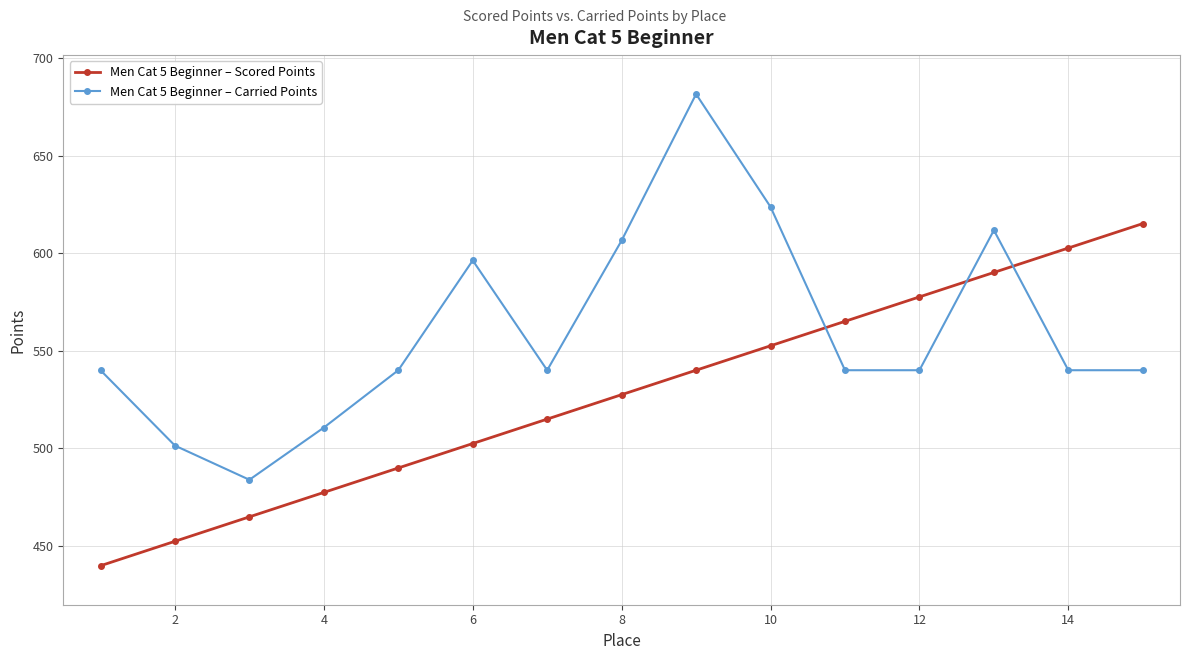

What are all the series names shown in the legend?

Men Cat 5 Beginner – Scored Points, Men Cat 5 Beginner – Carried Points